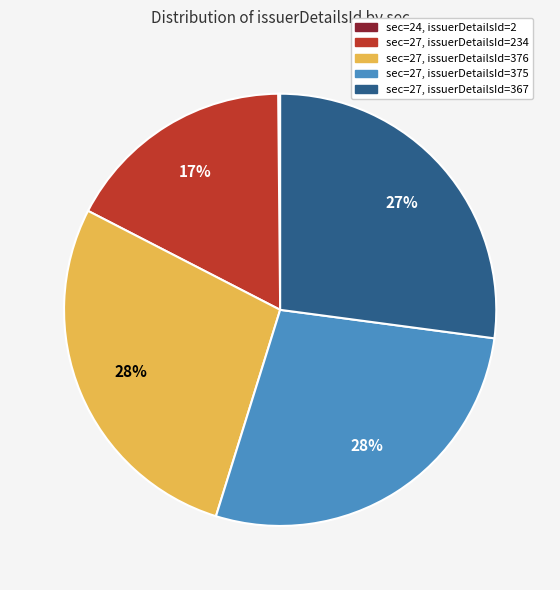

To the nearest percent, what is the average slice percentage?

20%